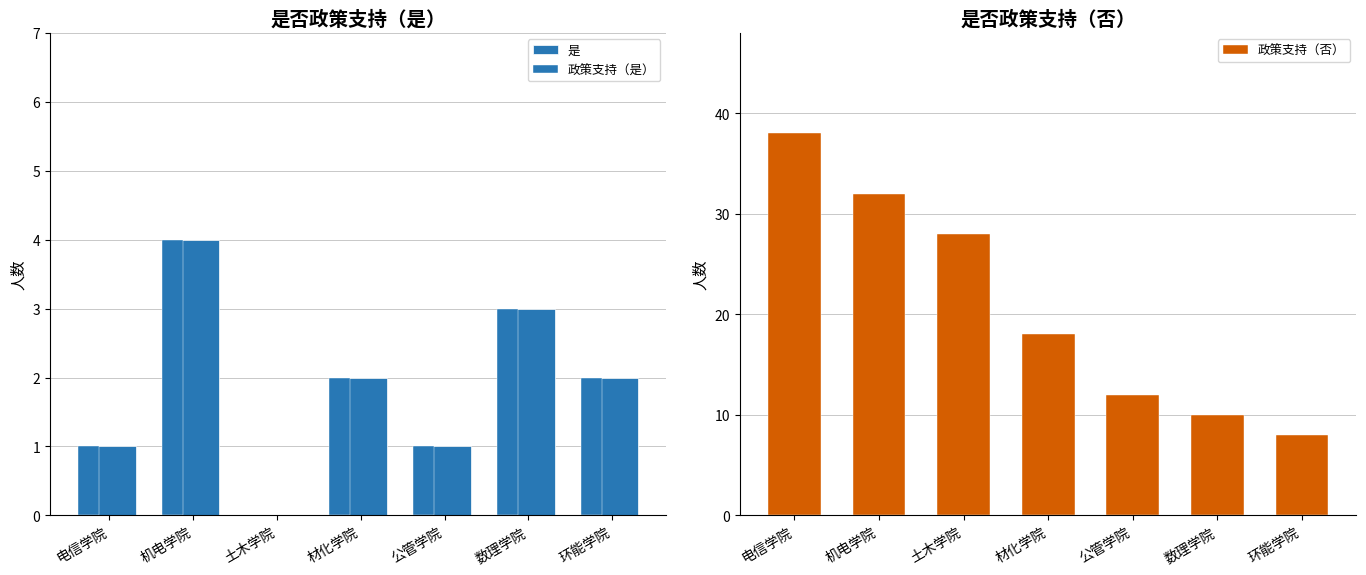

Rank the categories by 政策支持（是） value from highest to lowest.

机电学院, 数理学院, 材化学院, 环能学院, 电信学院, 公管学院, 土木学院